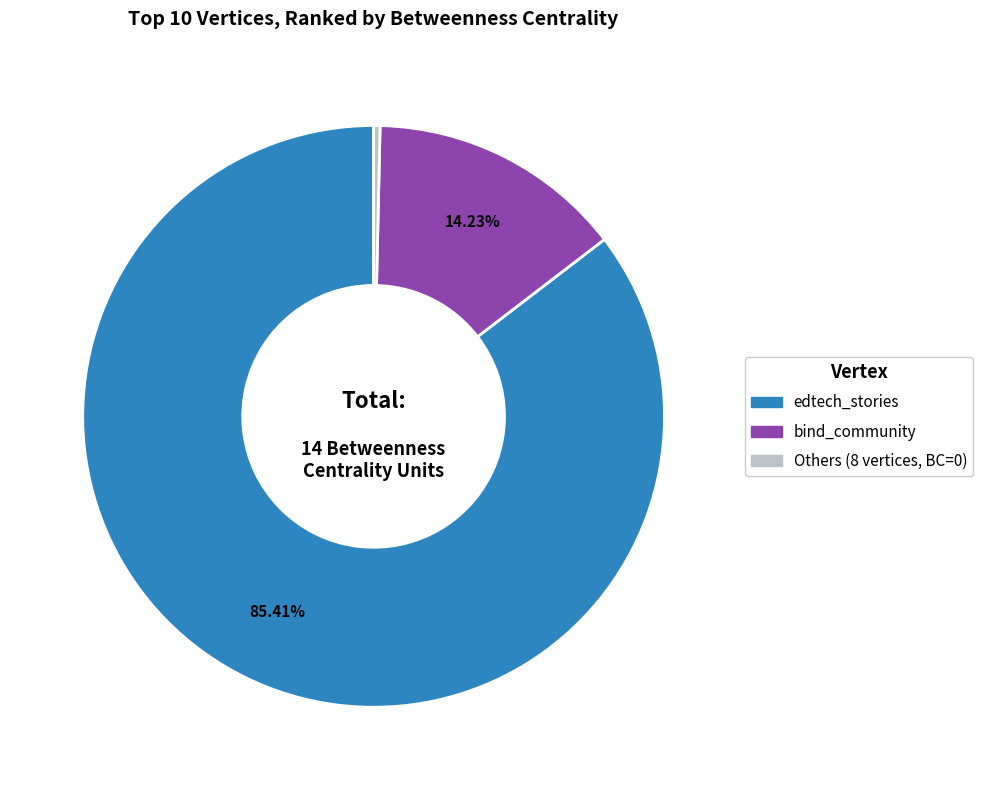

Does any single category account for the majority?

Yes